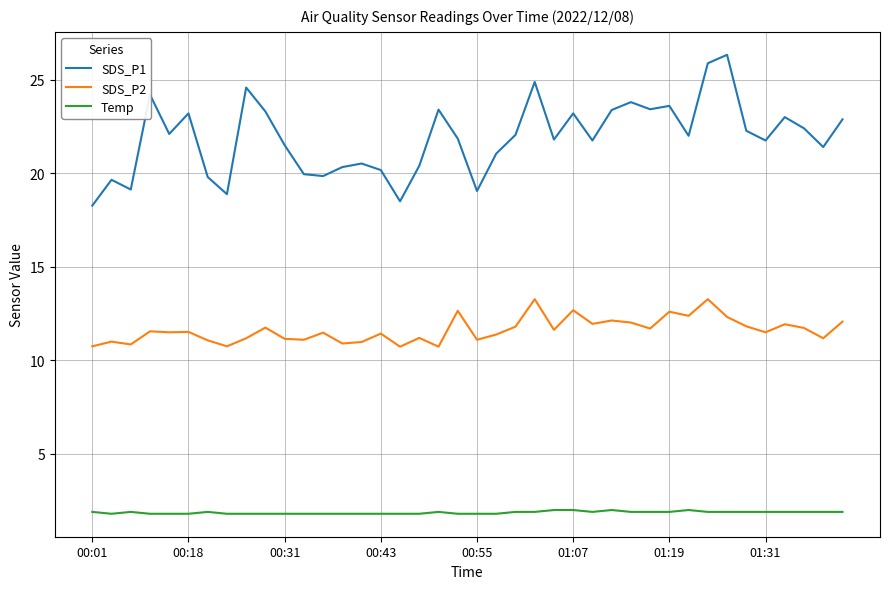

Which series has the widest spread of values?

SDS_P1